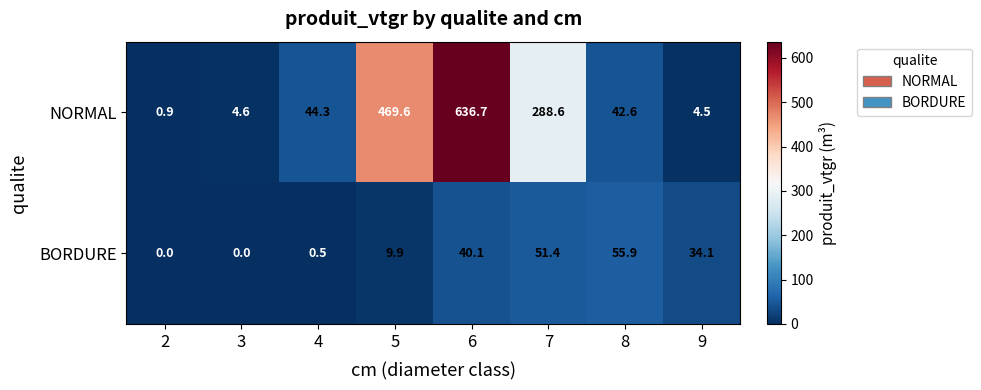

At how many categories does at least one series exceed 144?

3